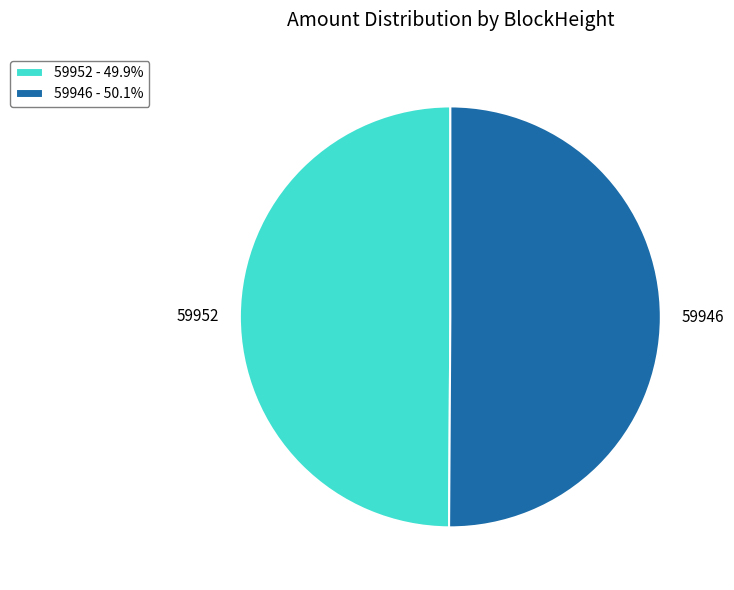

What is the ratio of the value at 59952 - 49.9% to the value at 59946 - 50.1%?

1.0